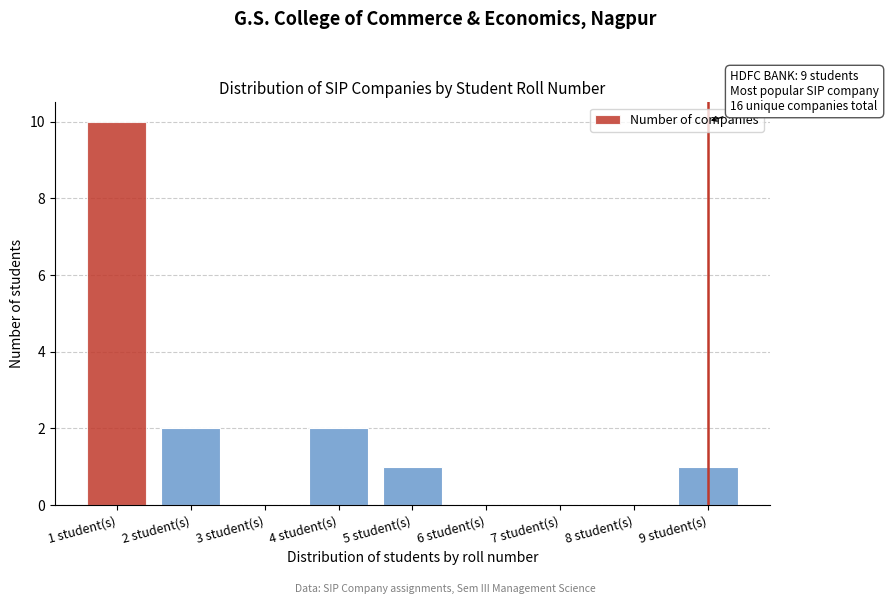

Over which range of the x-axis is the bar tallest?

0.5 to 1.5